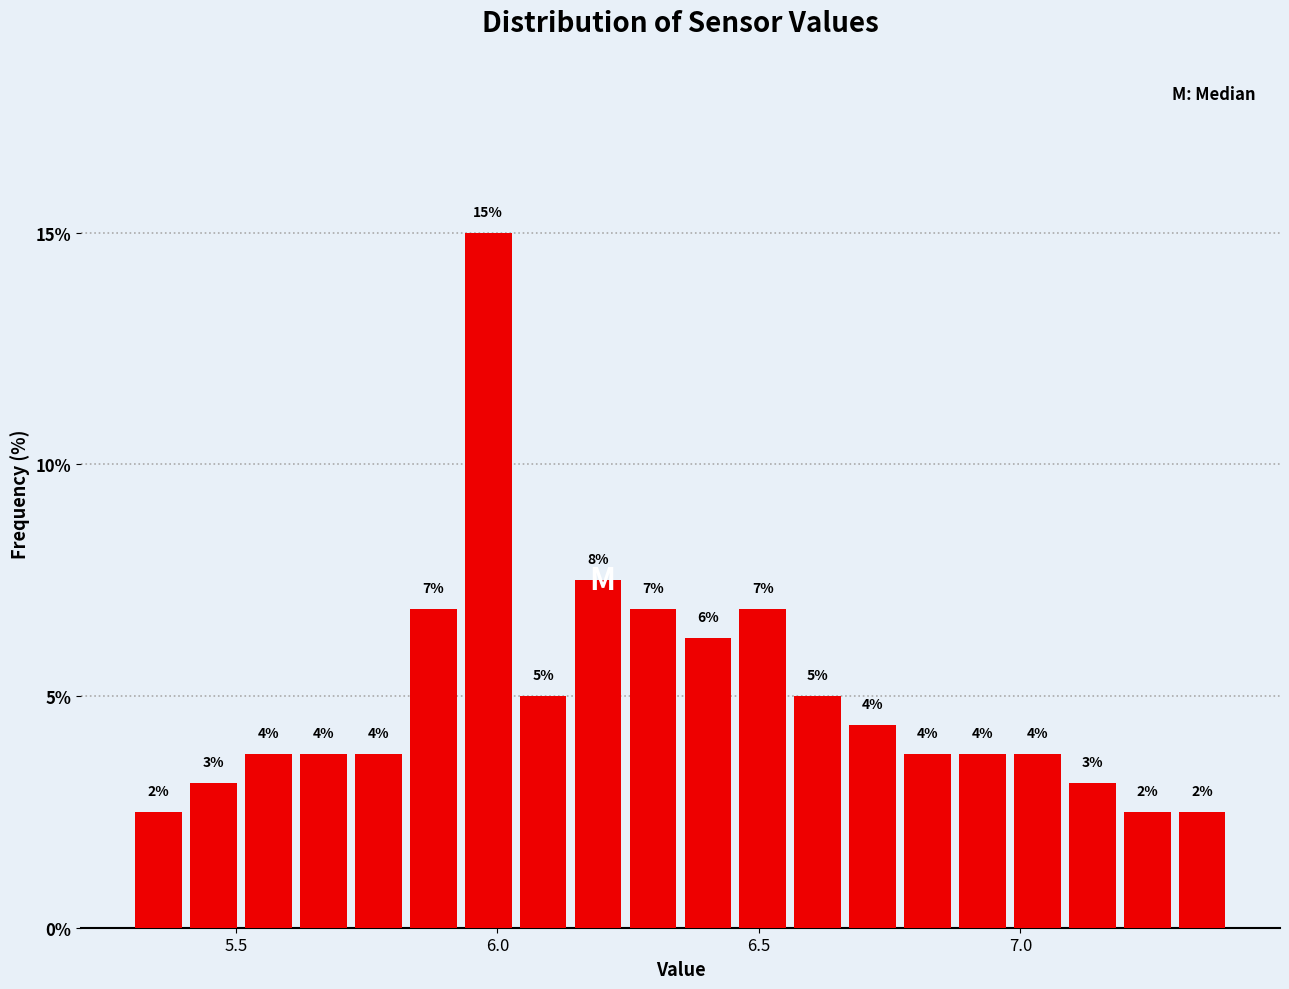

Read against the x-axis, roughly where is the centre of the tallest bar?

6.00